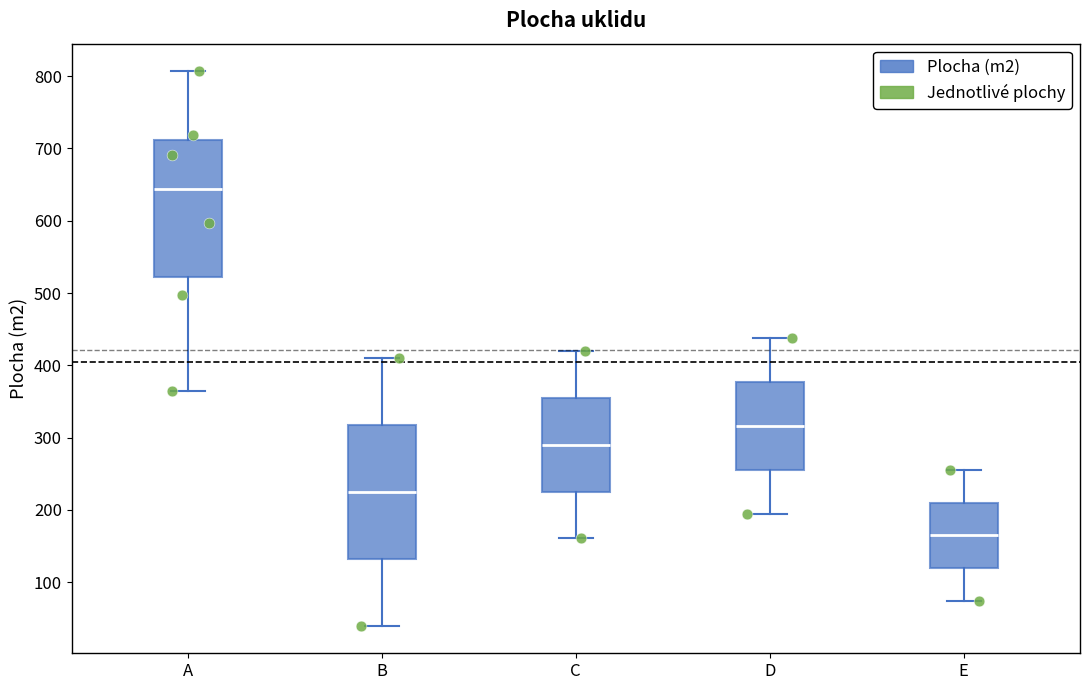

Where is the lower edge of the box for C on the y-axis? The values are not printed on the chart, so give them approximately, as read against the axis.

230